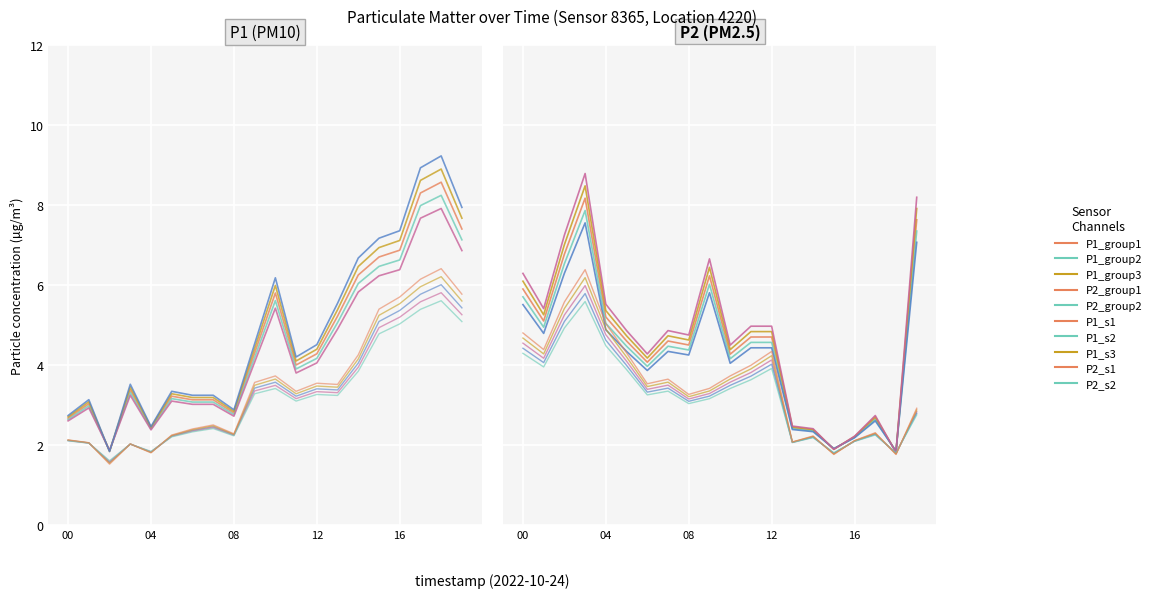

In P2, how many points are lower than both neighbors (excluding endpoints)?

5